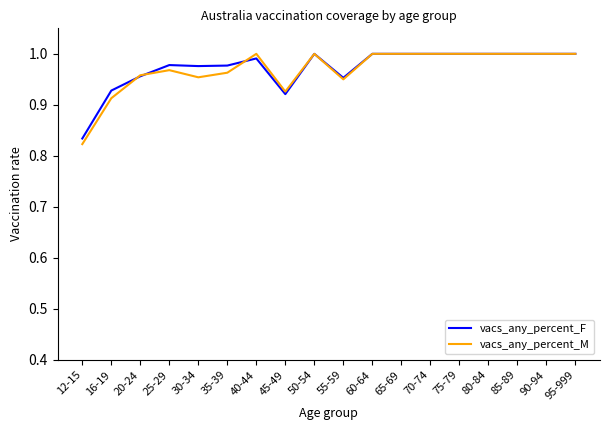

What position from the right is 35-39?

13